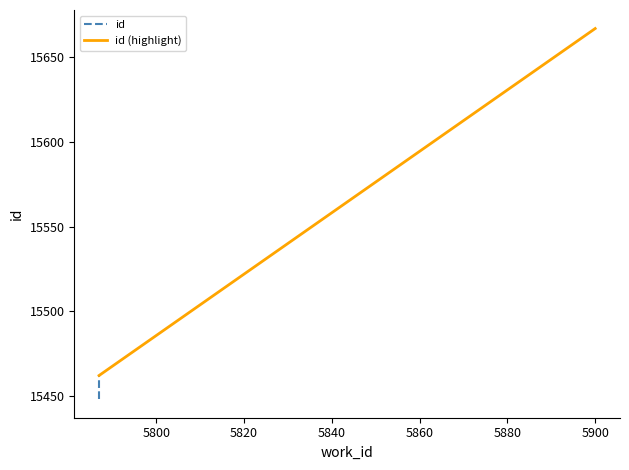

What is the value of the 4th point from the left?

15448